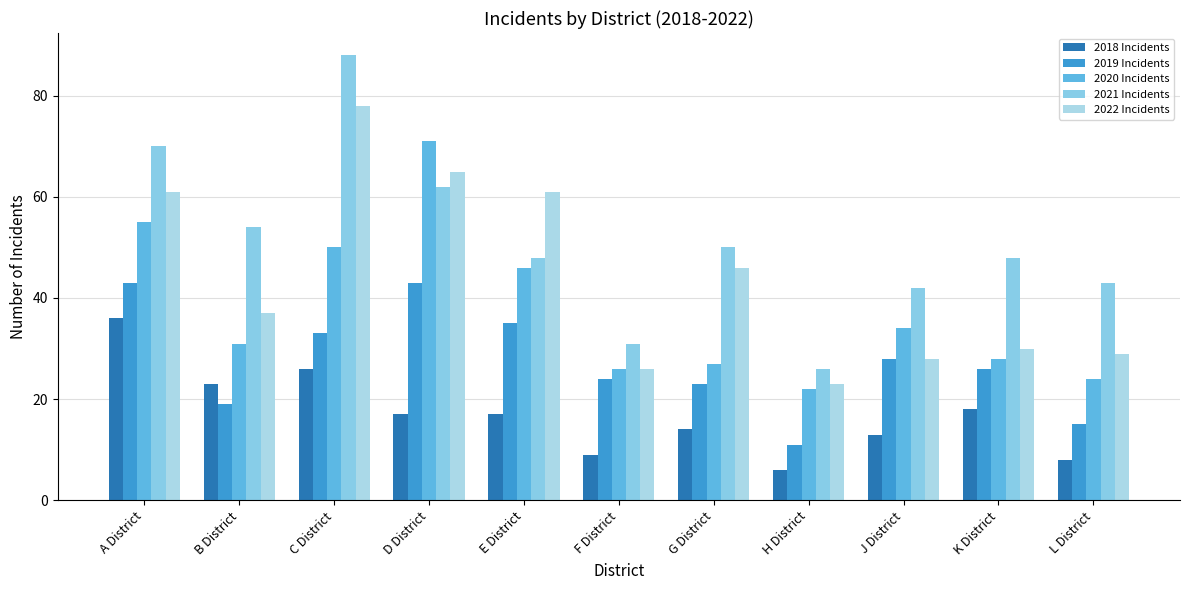

Rank the series by their average value, from highest to lowest.

2021 Incidents, 2022 Incidents, 2020 Incidents, 2019 Incidents, 2018 Incidents